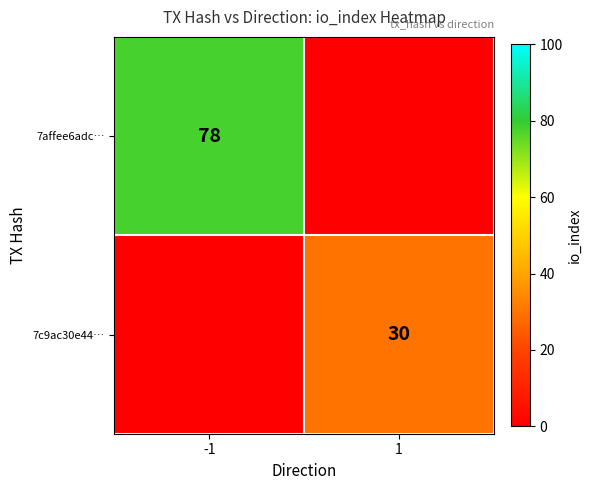

The value of 7affee6adc… at -1 is 128. True or false?

False